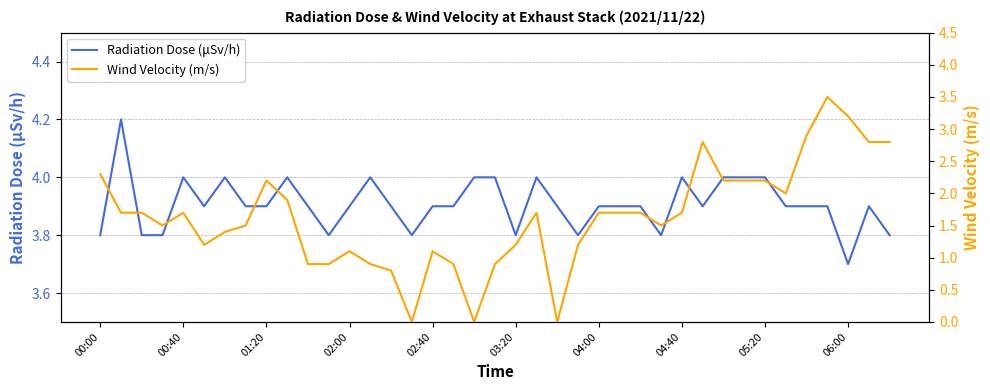

What is the lowest value of the Radiation Dose (μSv/h) series?

3.7